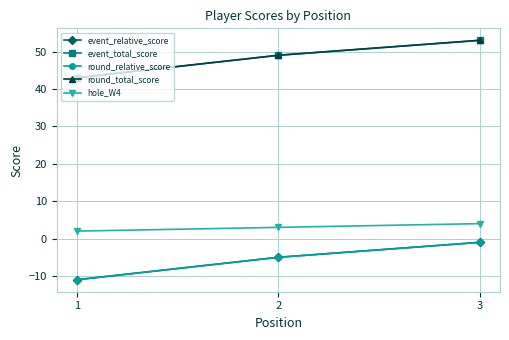

Reading right to left, transcribe all the data shown in this chart.

event_relative_score: -1	-5	-11
event_total_score: 53	49	43
round_relative_score: -1	-5	-11
round_total_score: 53	49	43
hole_W4: 4	3	2